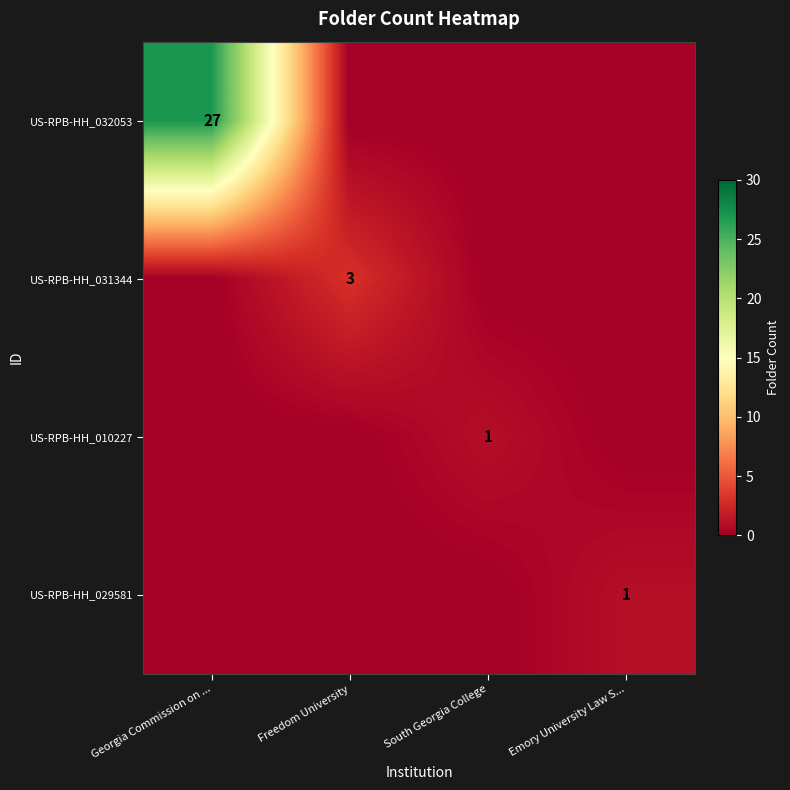

Is it true that US-RPB-HH_010227 equals 1 at South Georgia College?

True